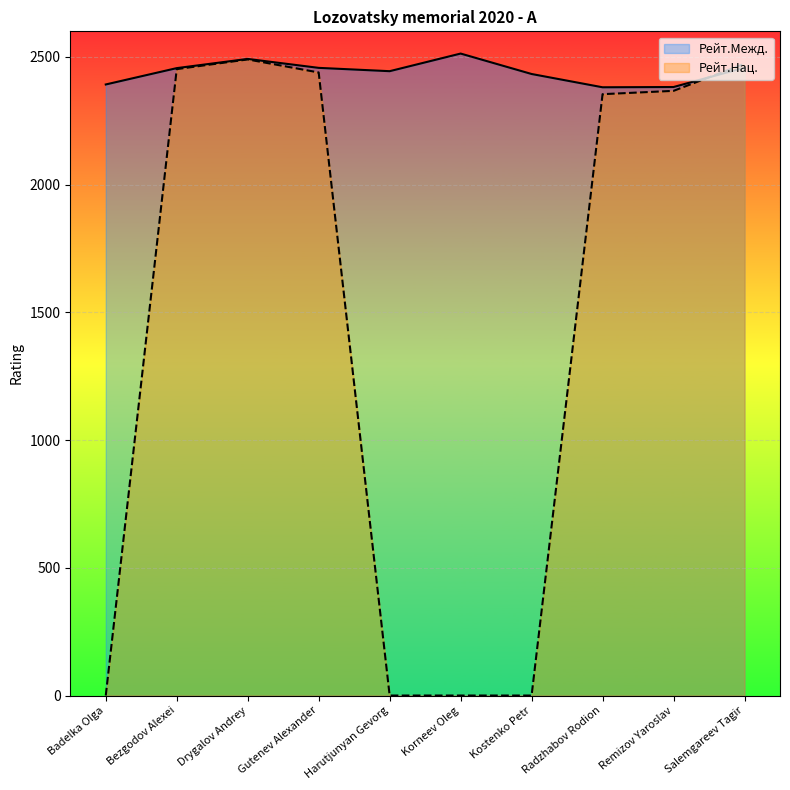

Which series changed the most between Harutjunyan Gevorg and Korneev Oleg?

Рейт.Межд.